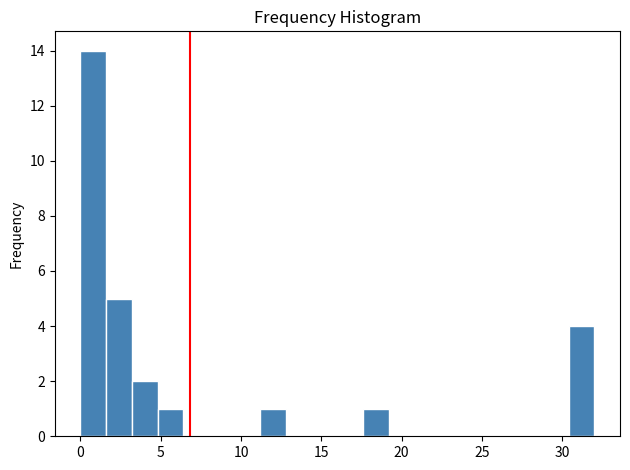

Read against the x-axis, roughly where is the centre of the tallest bar?

1.0